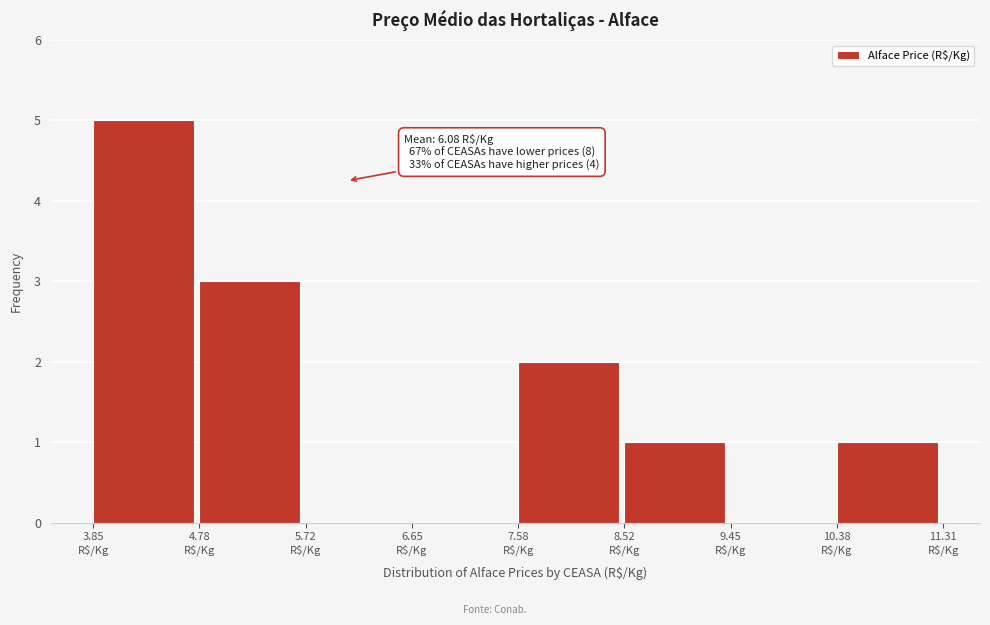

Which range on the x-axis has the tallest bar?

3.9 to 4.8